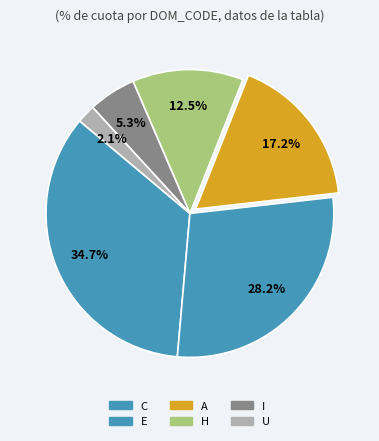

Count the number of slices in the pie.

6